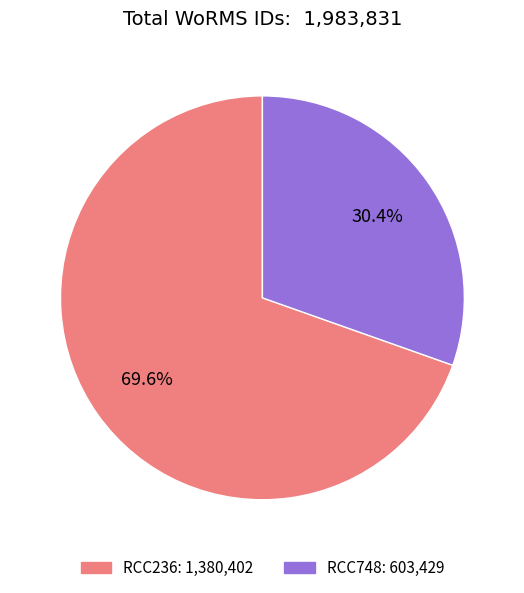

Count the number of slices in the pie.

2